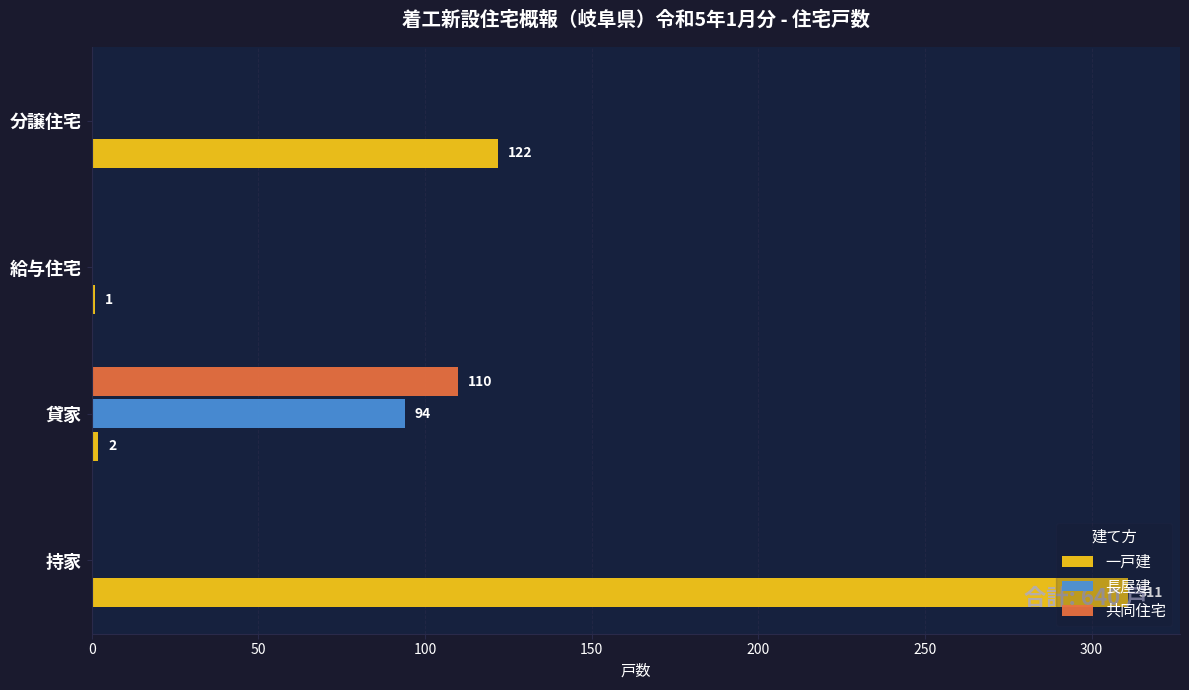

What is the average value of the 一戸建 series?

109